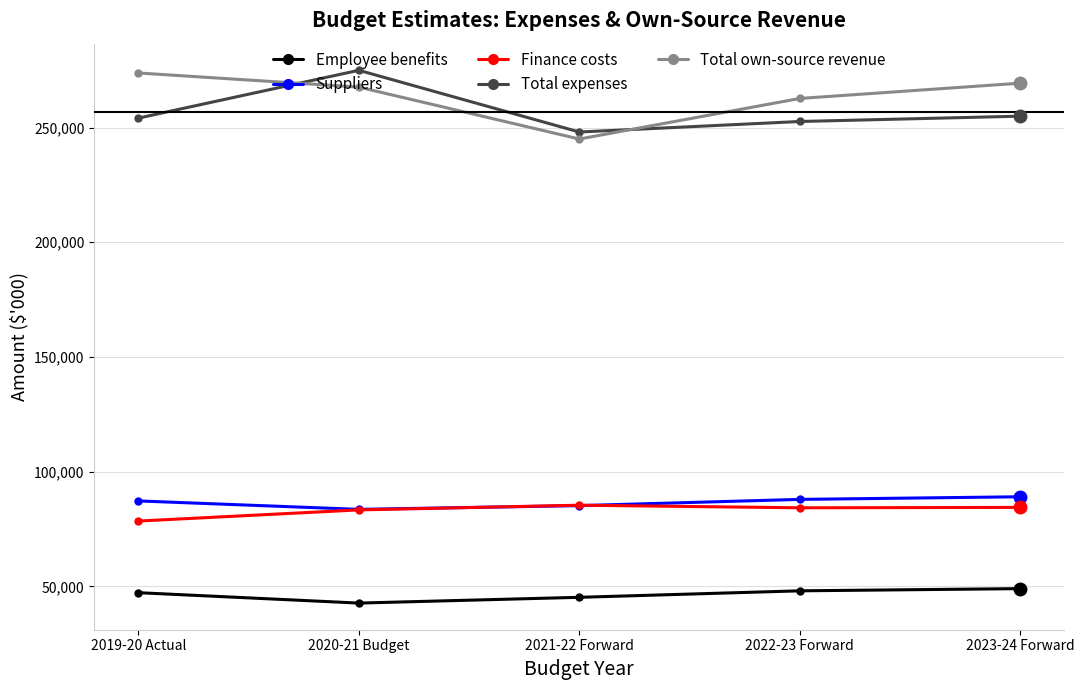

How many values in the Total expenses series are below 254099?

2